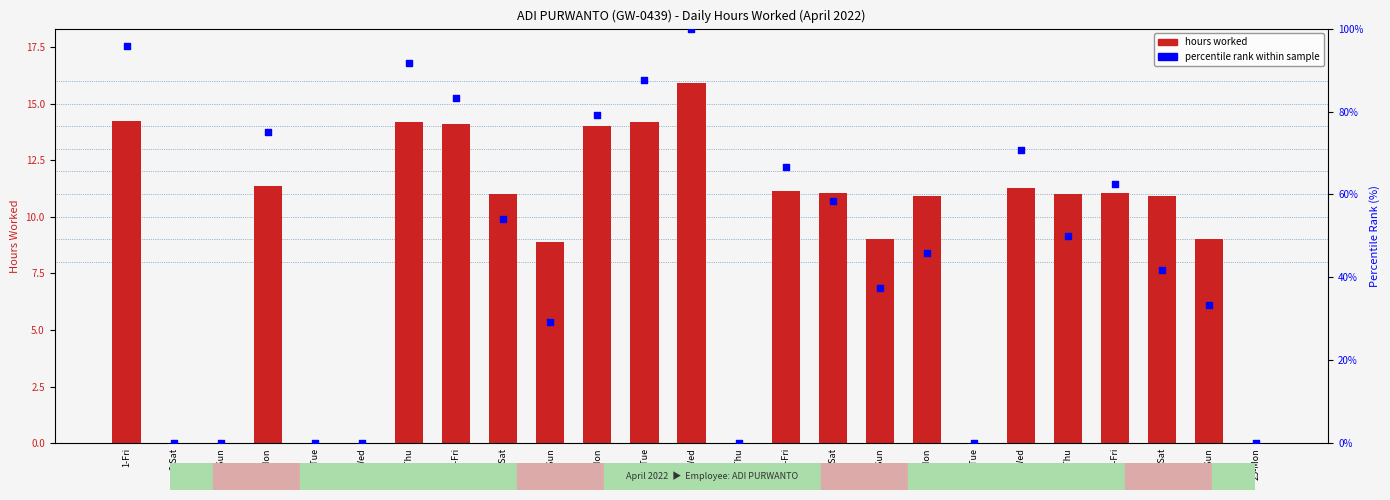

Which series contains the highest Y value?

percentile rank within sample